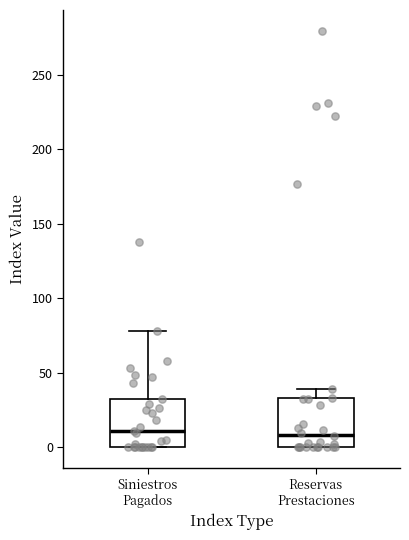

Reading left to right, read every box against the y-axis: the position of its median line, the range the box covers, and the ends of its whiskers. The values are not printed on the chart, so give them approximately, as read against the axis.

Siniestros Pagados: median 10, box 0 to 30, whiskers 0 to 80
Reservas Prestaciones: median 10, box 0 to 35, whiskers 0 to 40